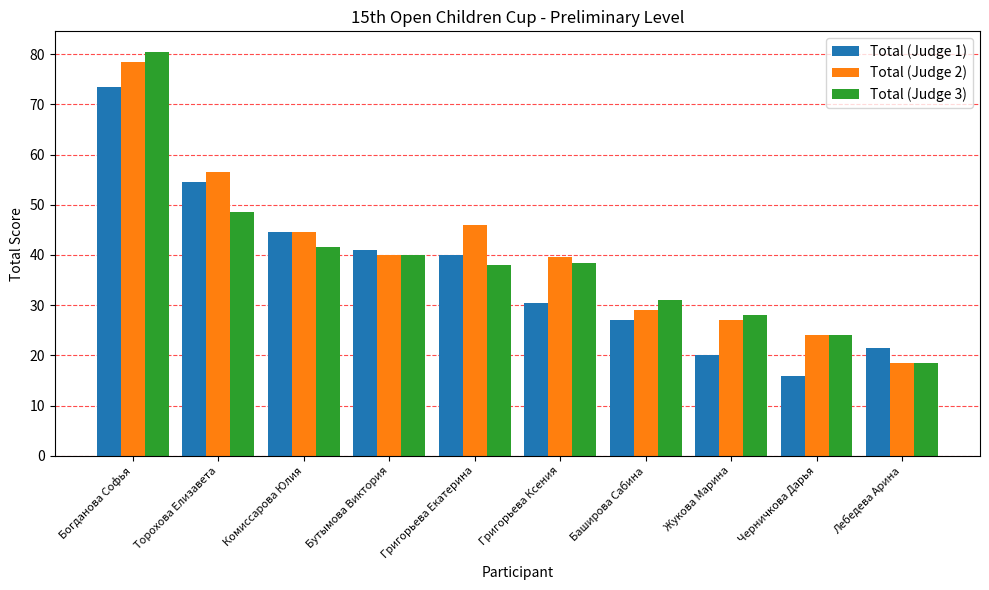

What are all the series names shown in the legend?

Total (Judge 1), Total (Judge 2), Total (Judge 3)